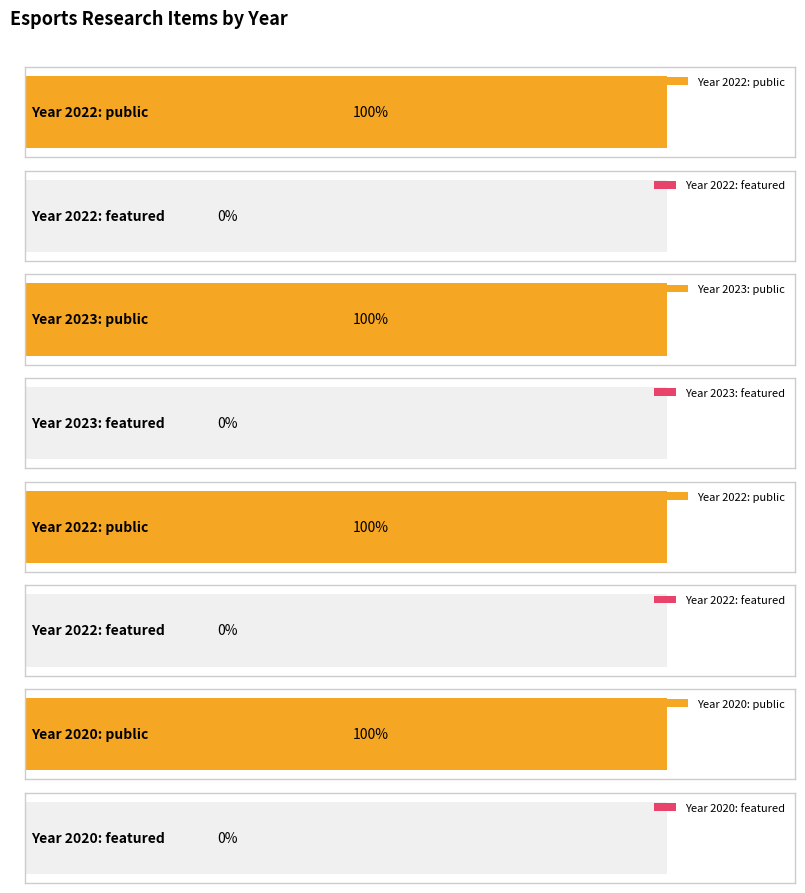

Is it true that featured equals 0 at 2020?

True